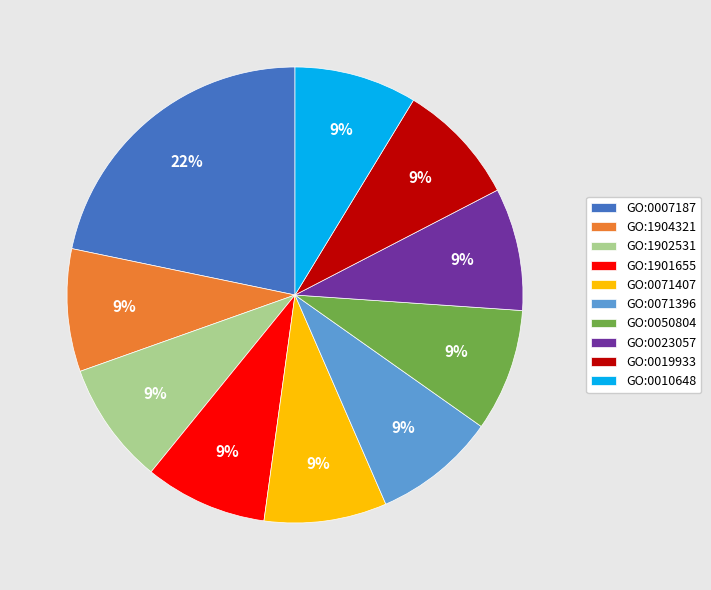

The GO:0023057 slice represents 9% of the pie. True or false?

True